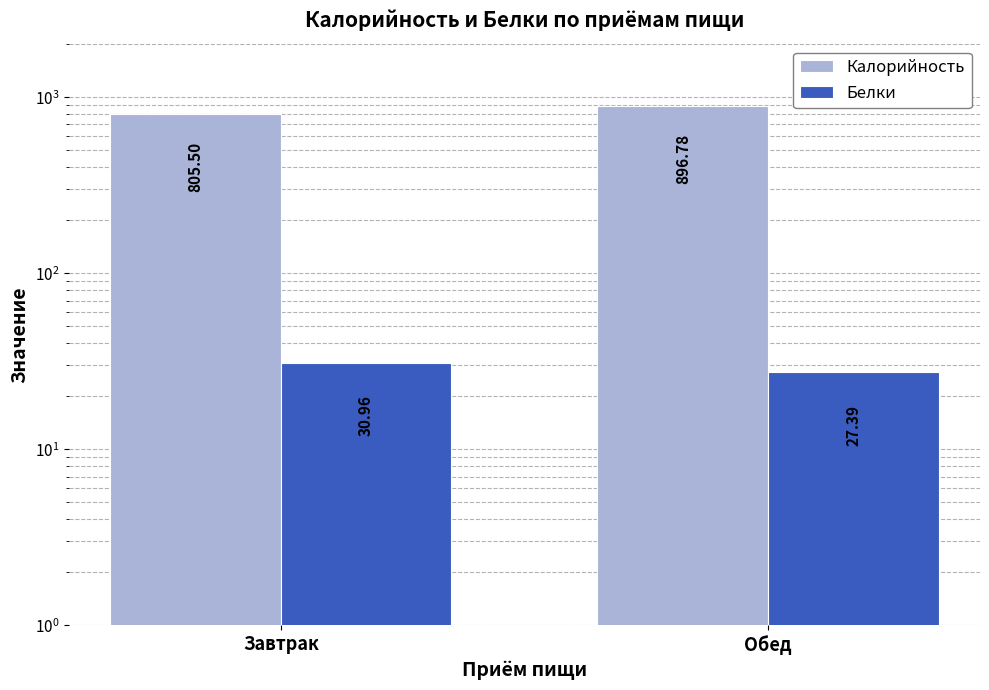

What is the difference between the maximum and minimum values in the Белки series?

3.6